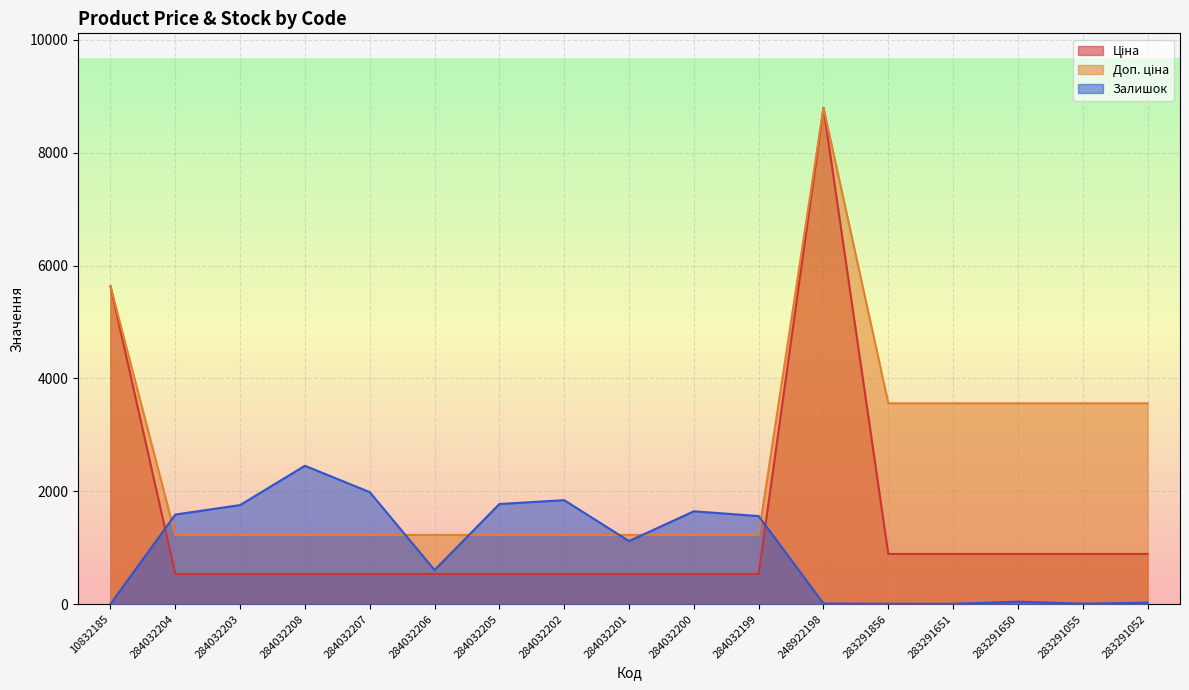

At how many categories does at least one series exceed 3382?

7